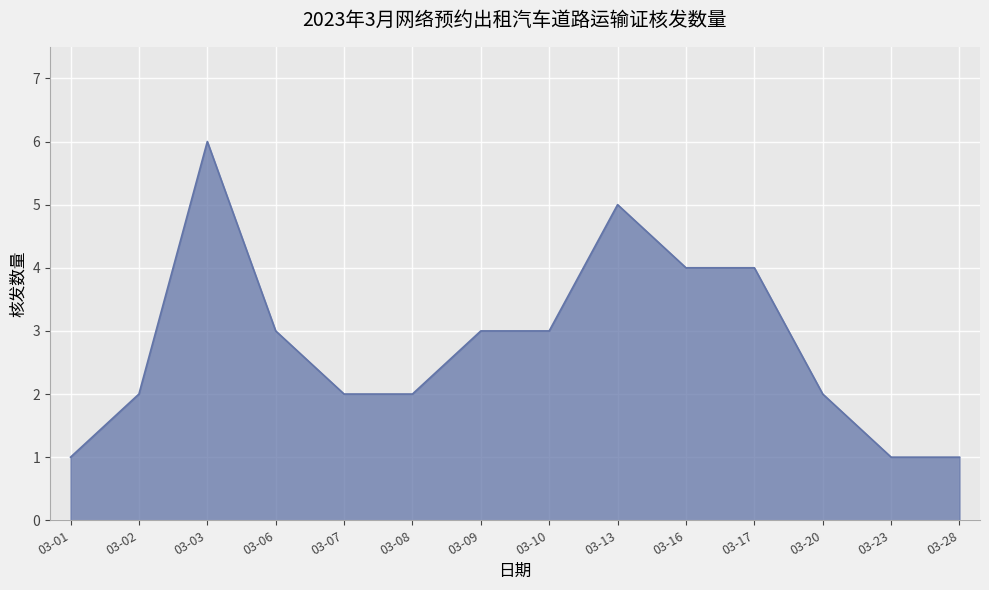

What is the difference between the maximum and minimum values?

5